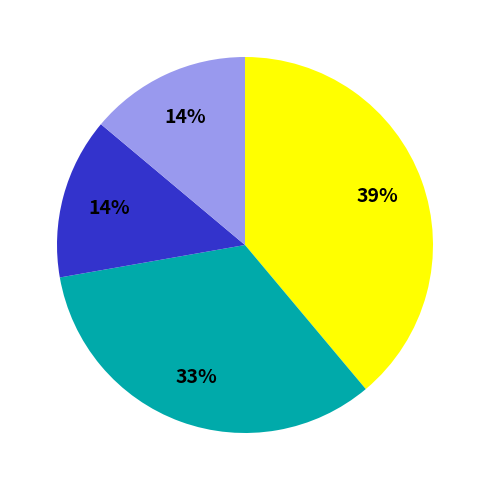

Is there a majority slice in this chart?

No